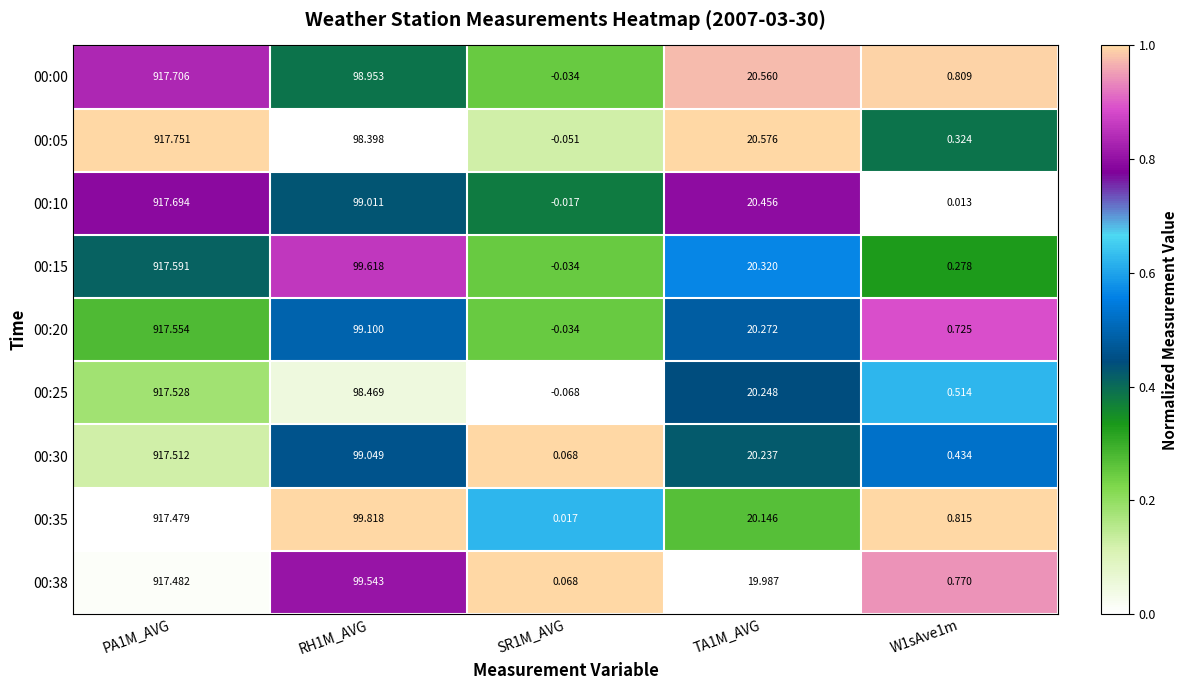

Is the value of 00:00 at W1sAve1m greater than the value of 00:15 at TA1M_AVG?

No